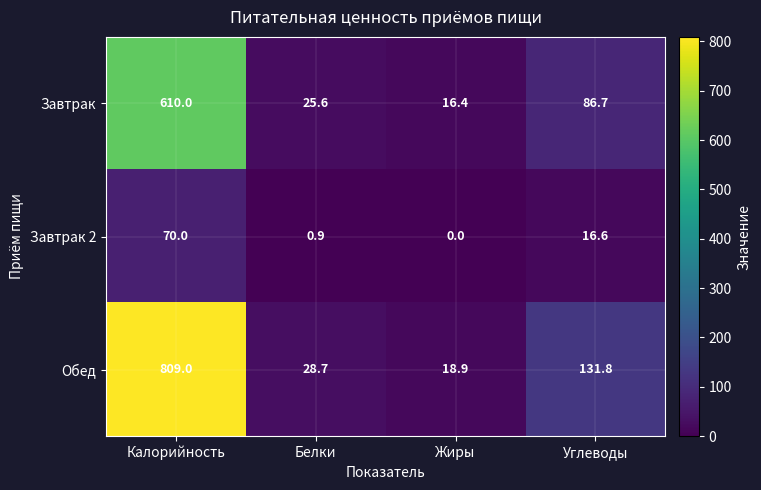

What is the difference between the highest and lowest values at Углеводы?

115.2